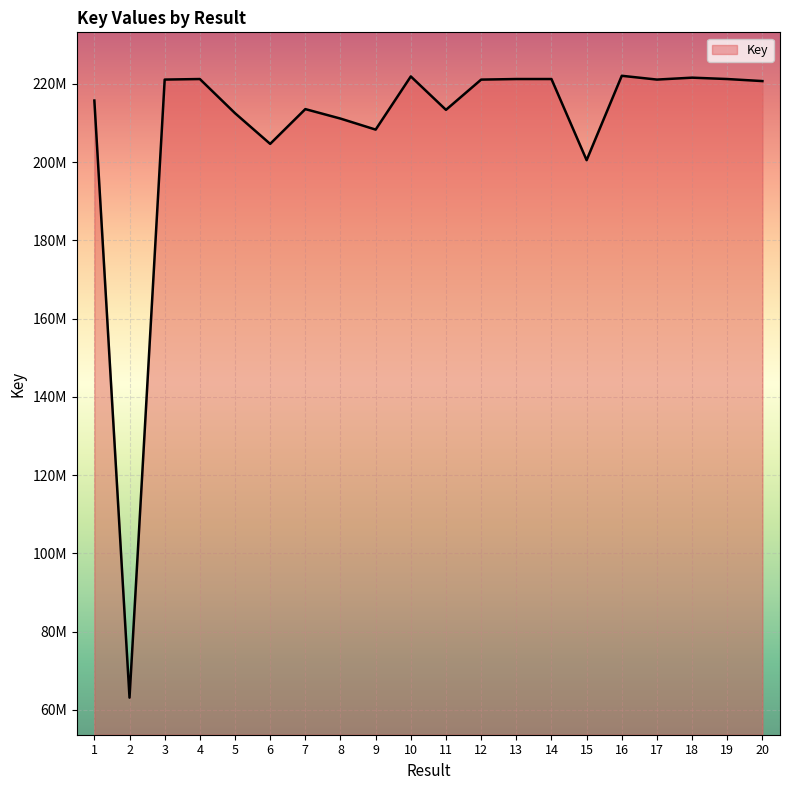

Where is the first local minimum?

2